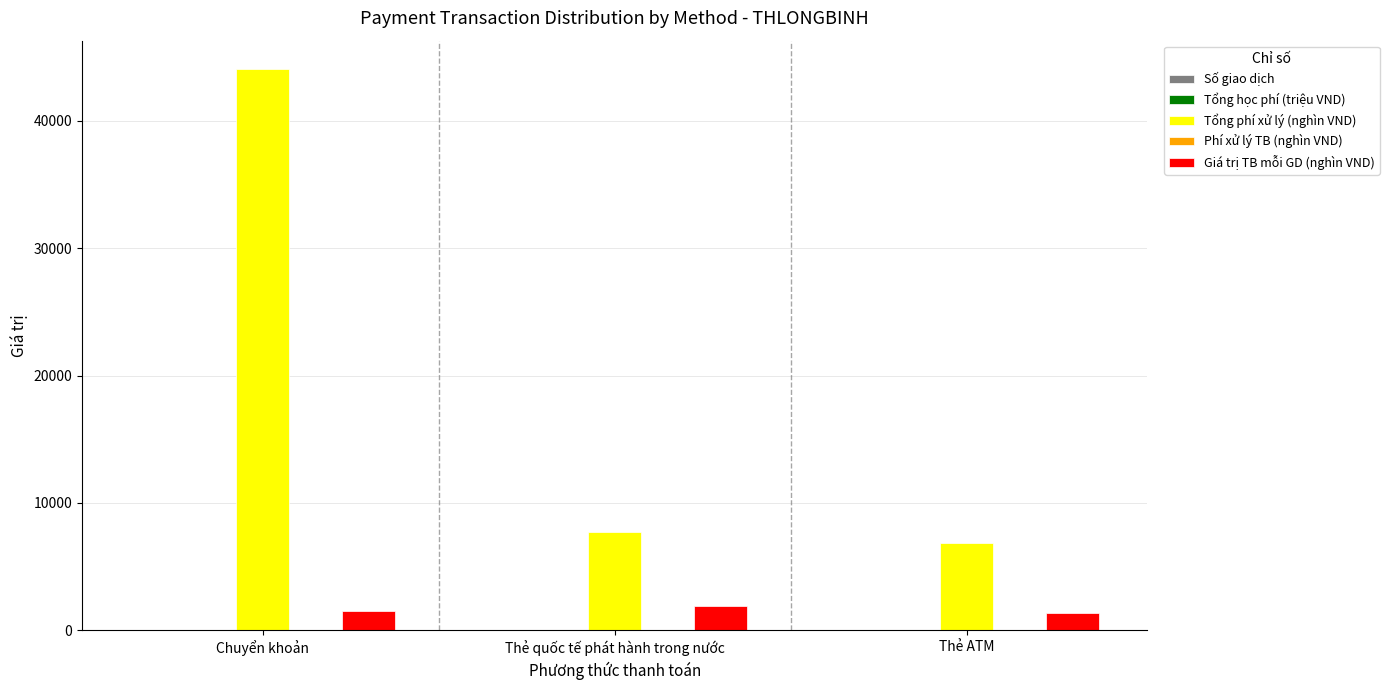

Are the bars grouped side by side (vs. stacked)?

Yes